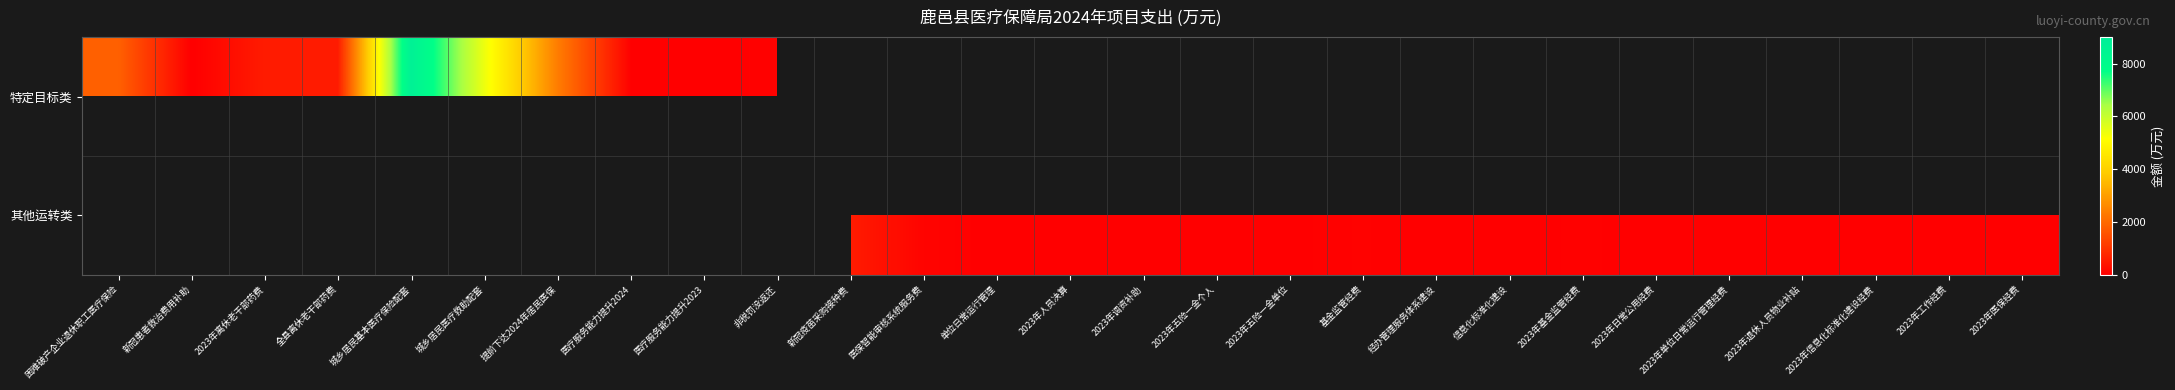

How many positive values does the 其他运转类 series have?

17